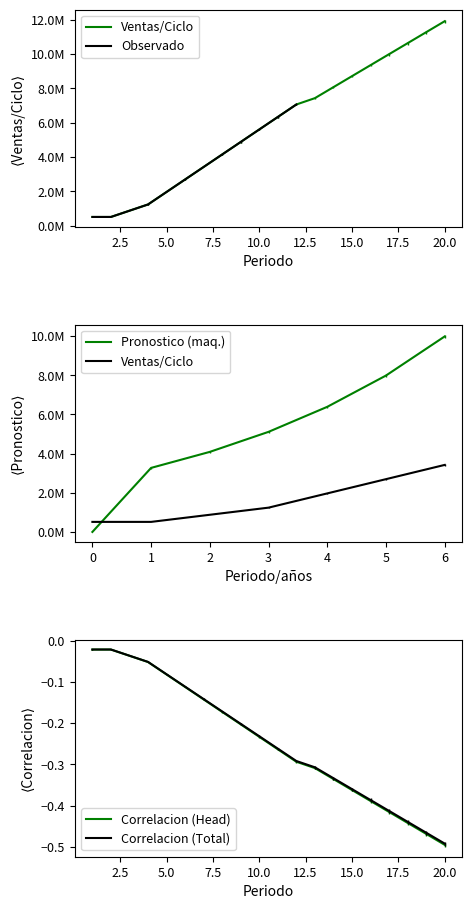

Approximately how many times larger is the value at 7 compared to 5?

1.7